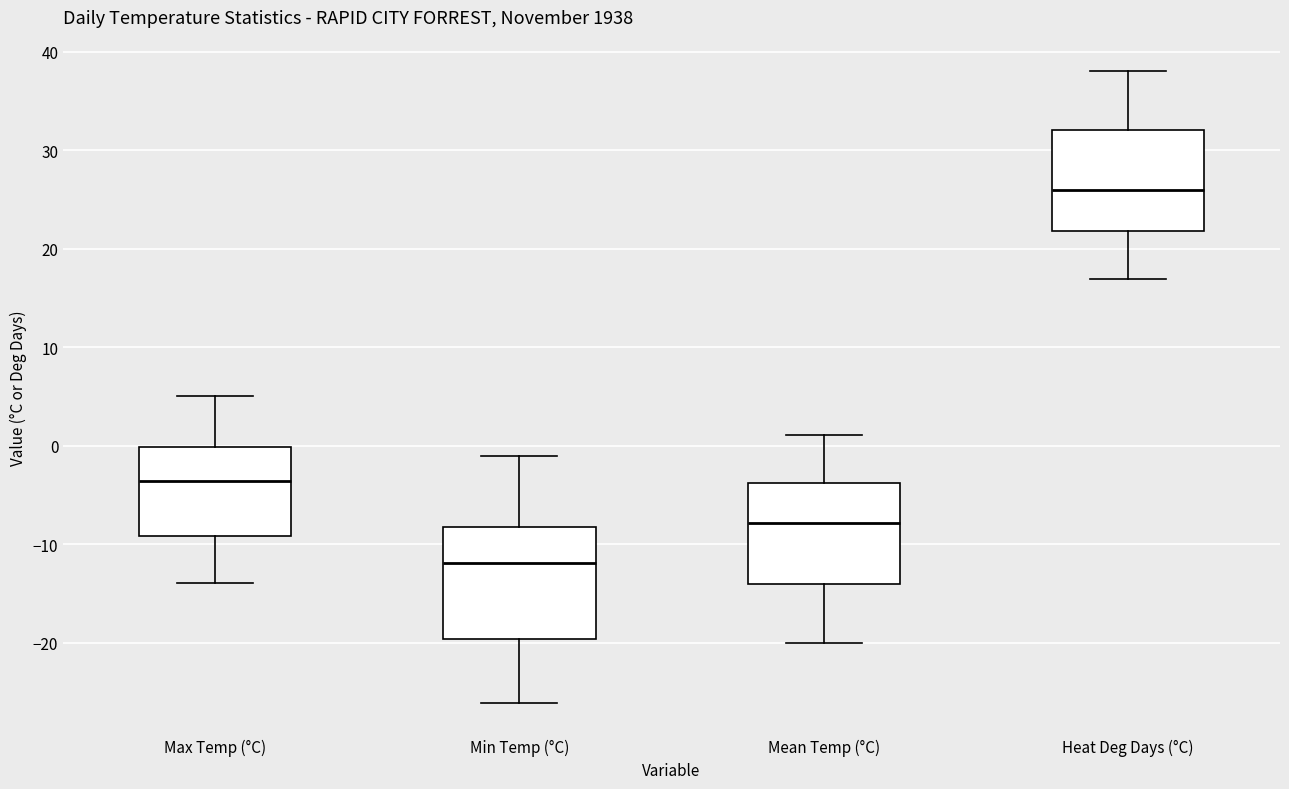

Which box has the lowest median line?

Min Temp (°C)